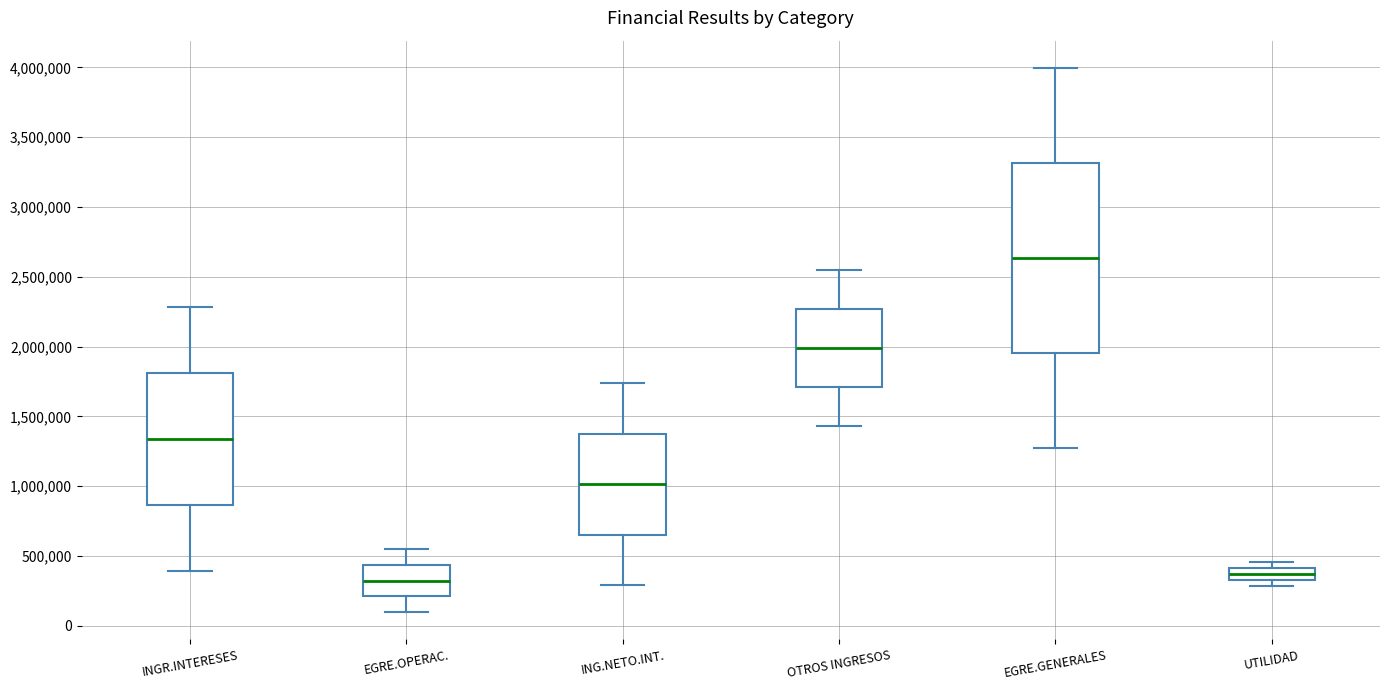

Comparing the boxes themselves (not the whiskers), which one is the tallest?

EGRE.GENERALES